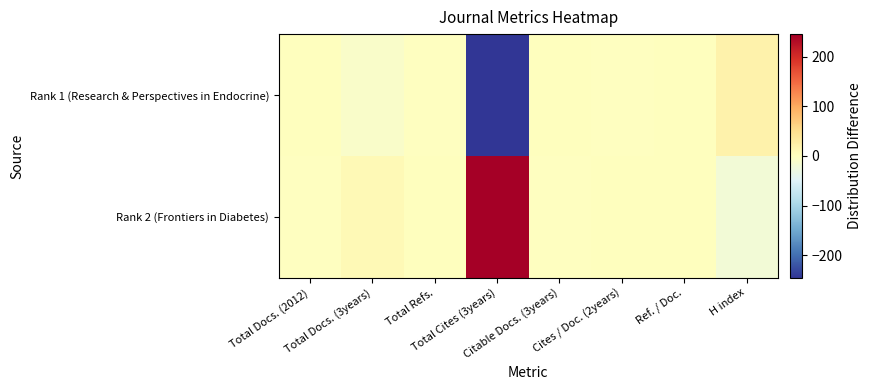

Between Citable Docs. (3years) and Cites / Doc. (2years), which series saw the biggest shift?

Rank 1 (Research & Perspectives in Endocrine)